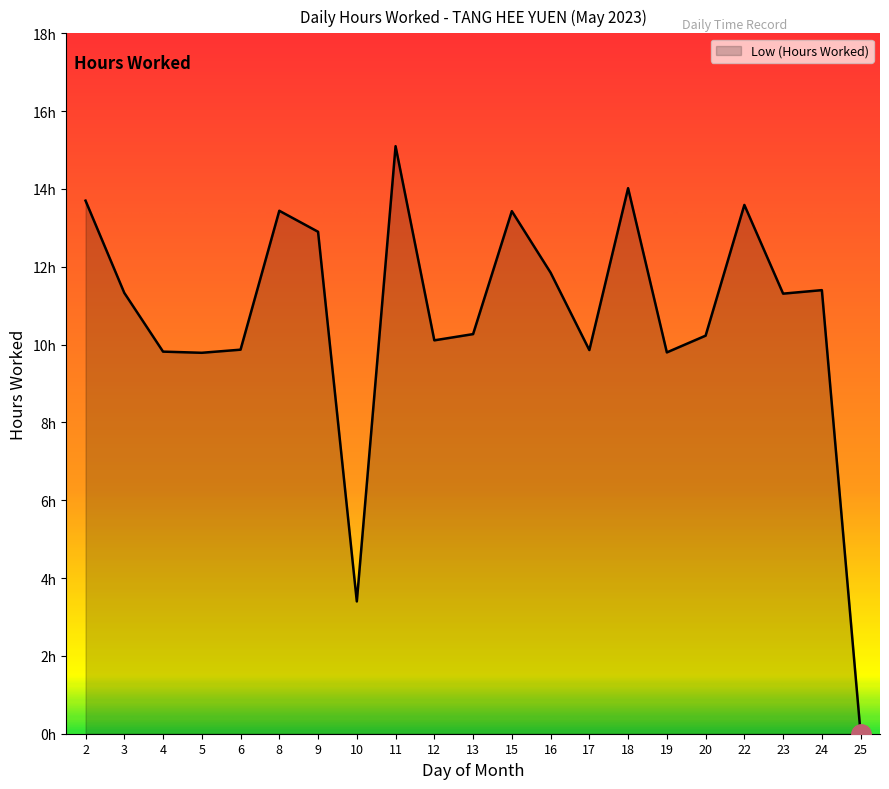

What is the sum of all values?

225.2